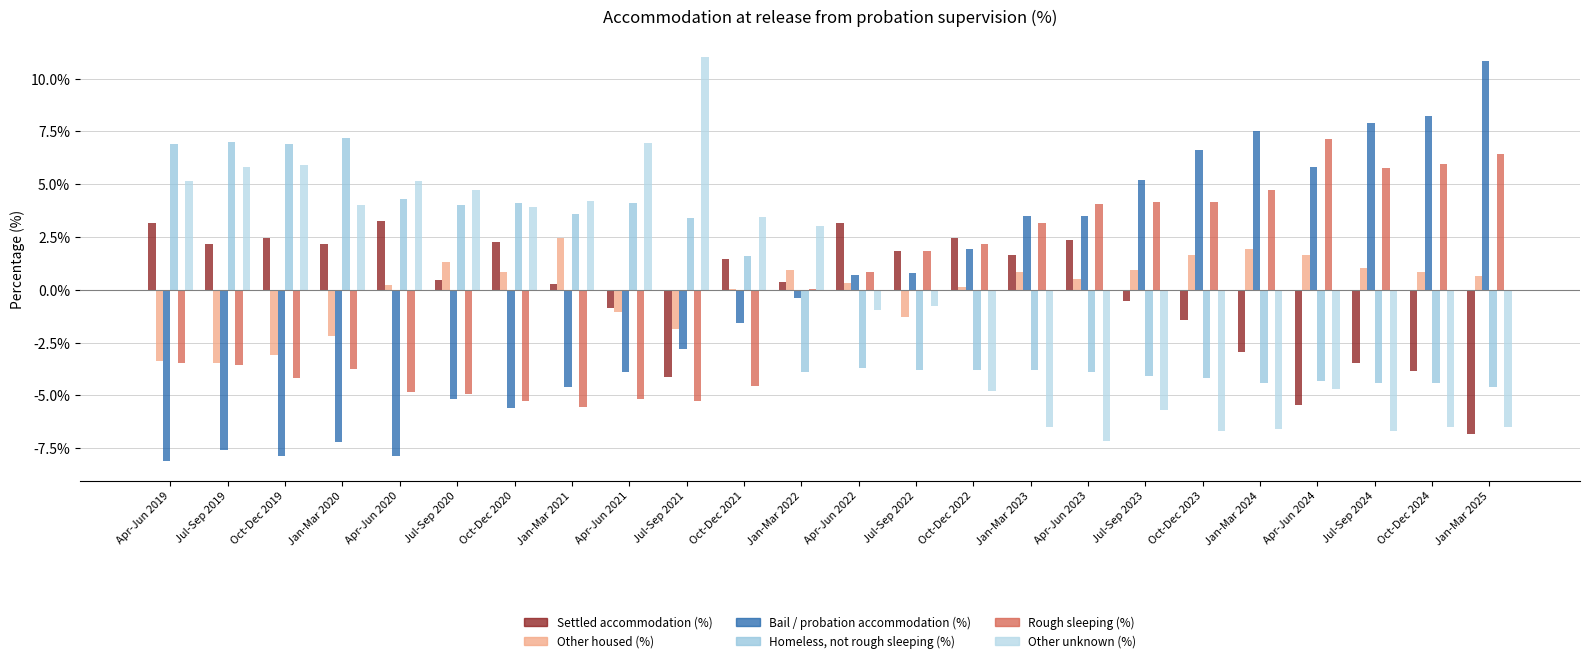

How many groups of bars are there?

24